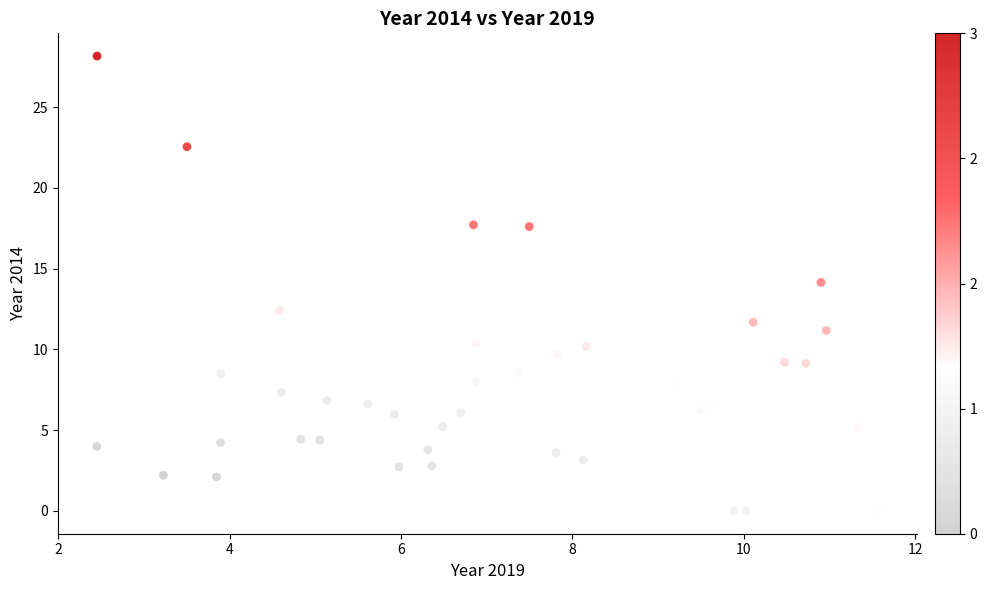

What is the range of Y values (max minus min)?

28.2